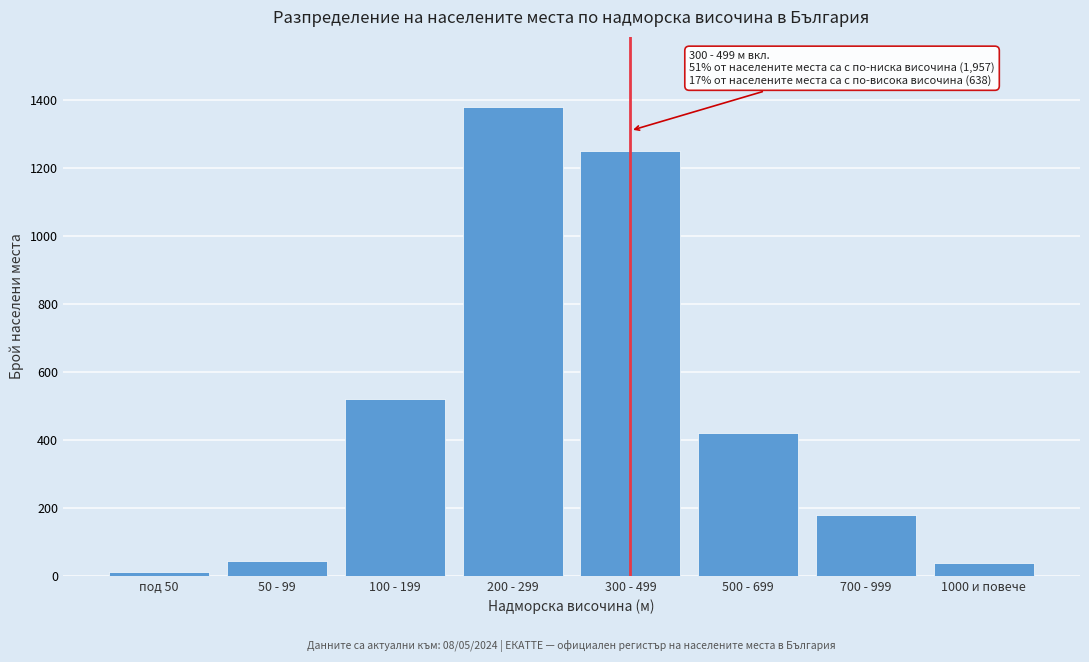

Reading right to left, transcribe all the data shown in this chart.

38	180	420	1250	1380	520	45	12